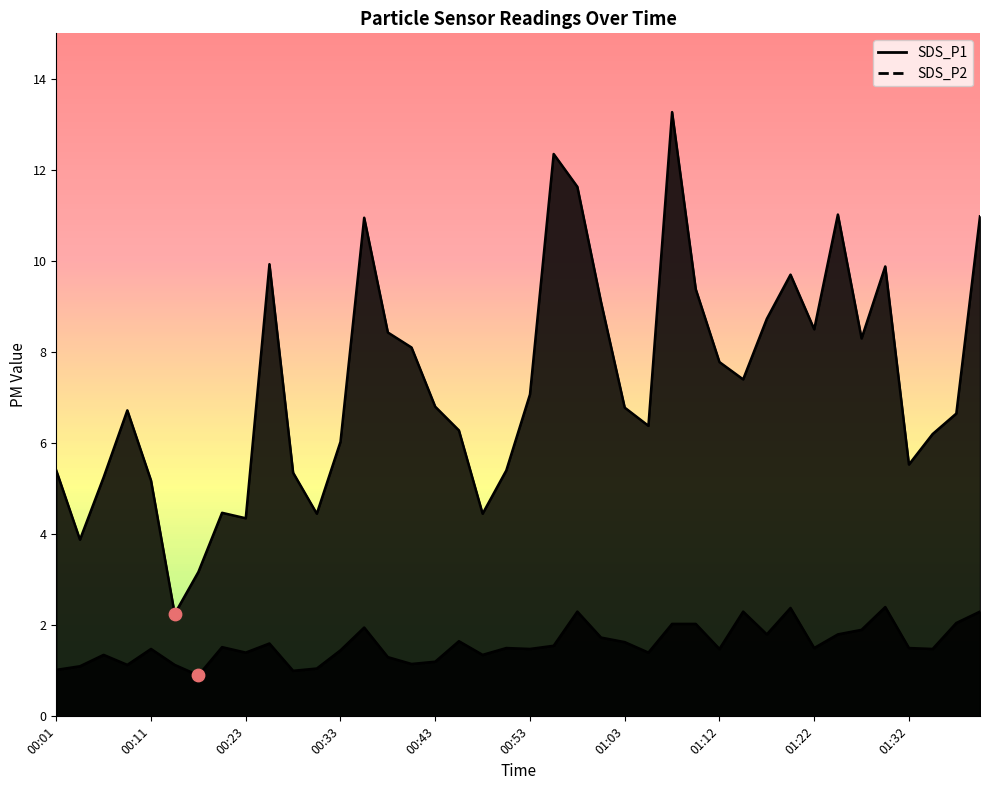

Which series contains the lowest Y value?

SDS_P2